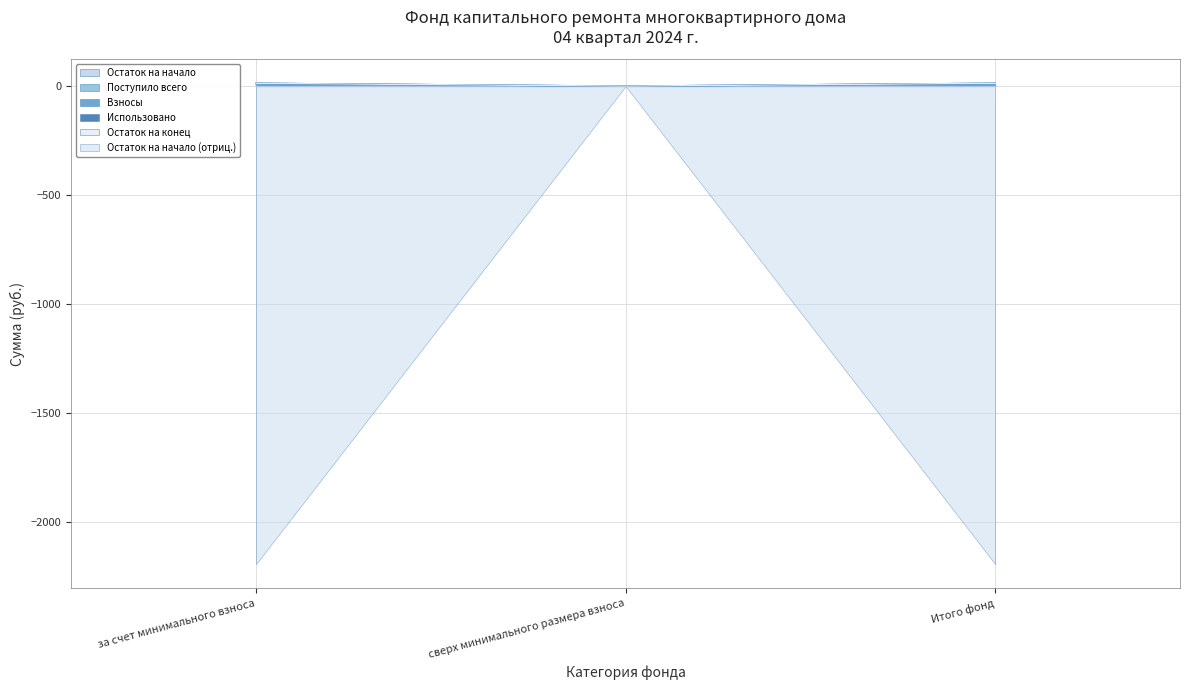

How many values in the Поступило всего series are below 6?

1